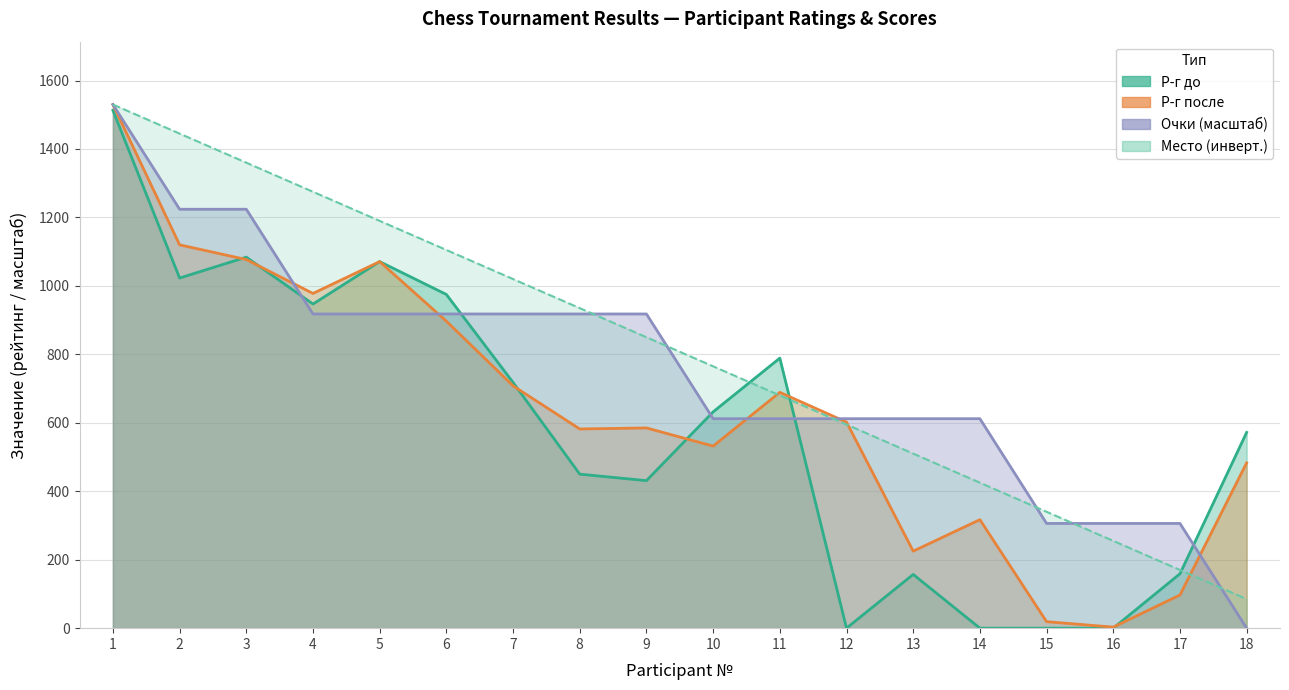

Where do Р-г до and Р-г после first cross each other?

2 and 3